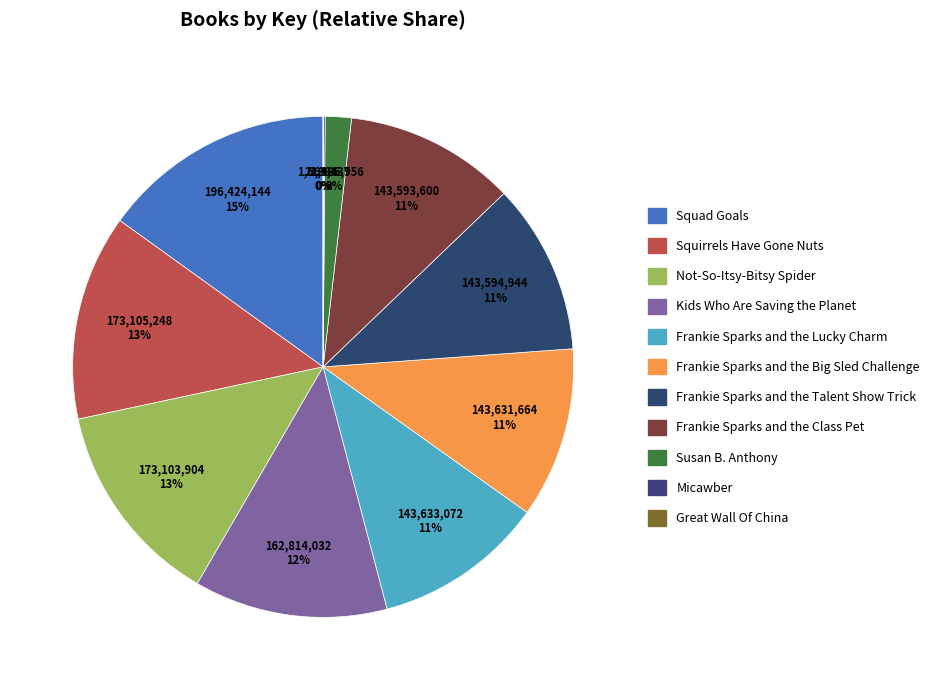

What is the change in value from Squad Goals to Great Wall Of China?

-196416199